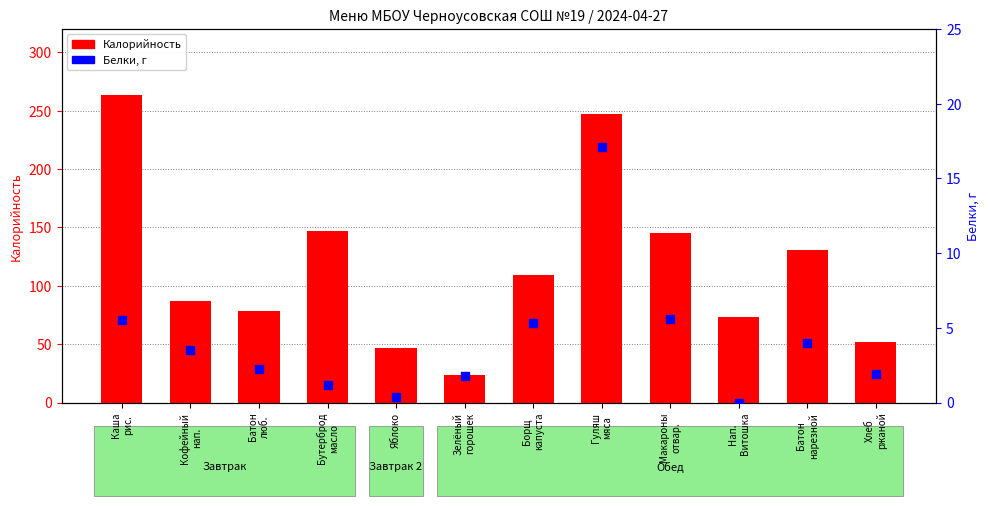

Which series has the largest total across all categories?

Калорийность